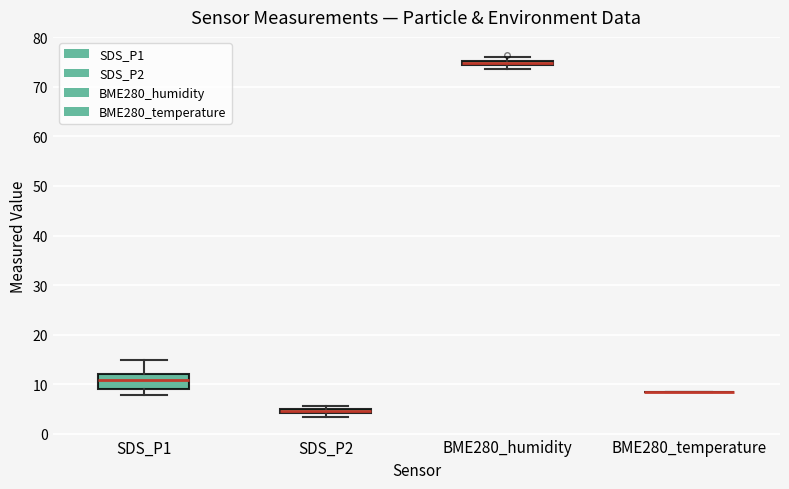

Which box is the tallest, from its lower edge to its upper edge?

SDS_P1